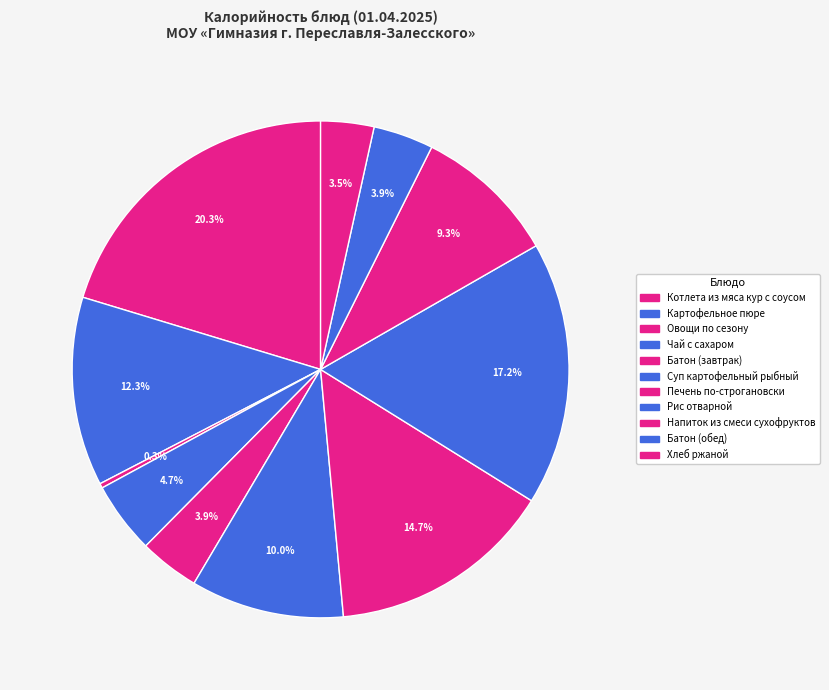

Which slice is the largest?

Котлета из мяса кур с соусом